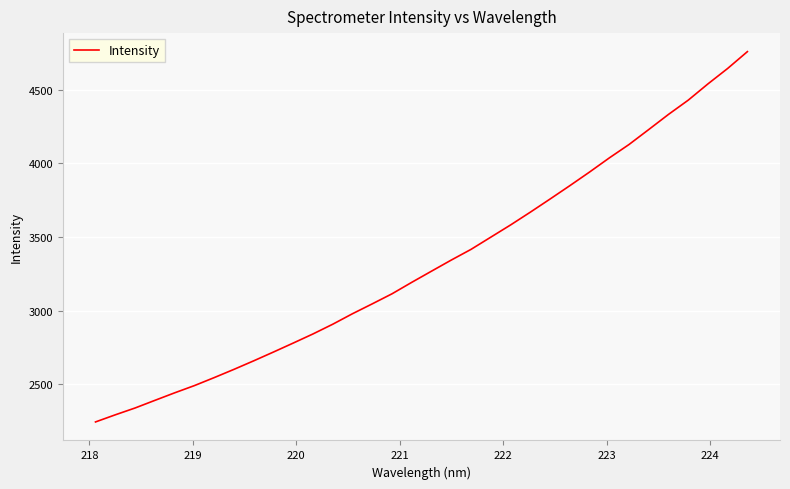

What is the minimum value shown in the chart?

2245.1